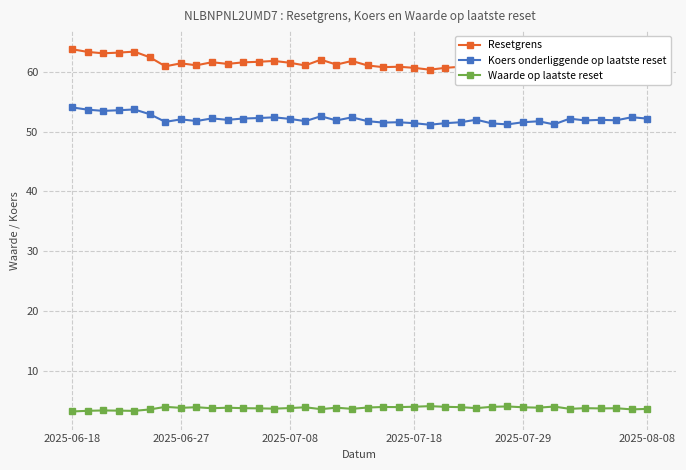

How many distinct data groups are displayed?

3